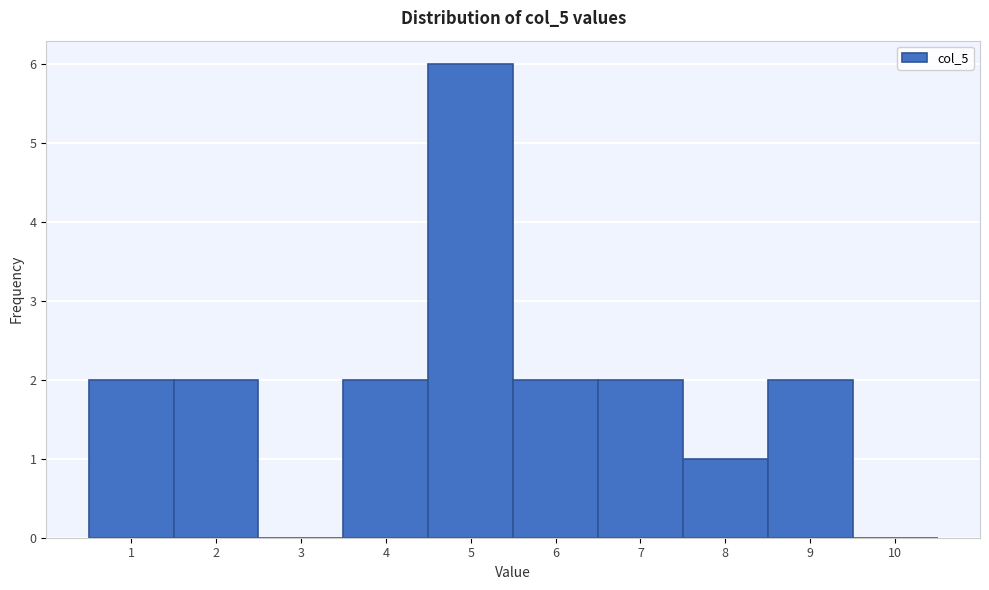

Reading left to right, transcribe this chart: for each bar, give the range it covers on the x-axis and its height. The values are not printed on the chart, so give them approximately, as read against the axis.

0.5 to 1.5: 2
1.5 to 2.5: 2
2.5 to 3.5: 0
3.5 to 4.5: 2
4.5 to 5.5: 6
5.5 to 6.5: 2
6.5 to 7.5: 2
7.5 to 8.5: 1
8.5 to 9.5: 2
9.5 to 10.5: 0